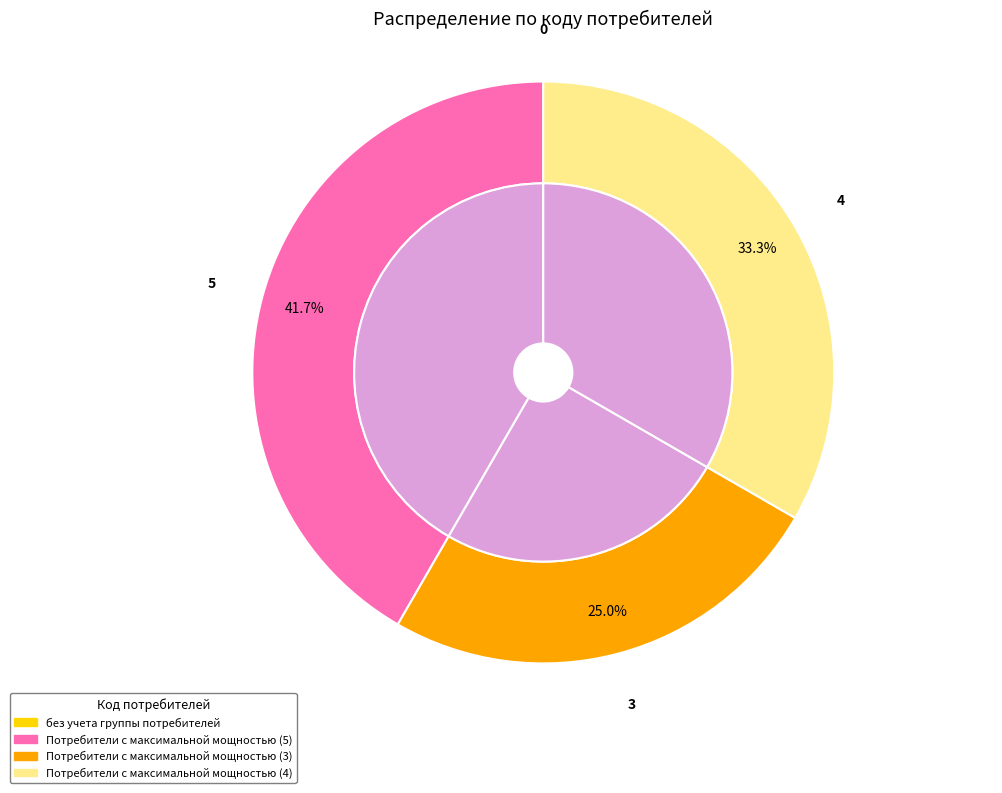

Is it true that без учета группы потребителей is 0% of the pie?

True